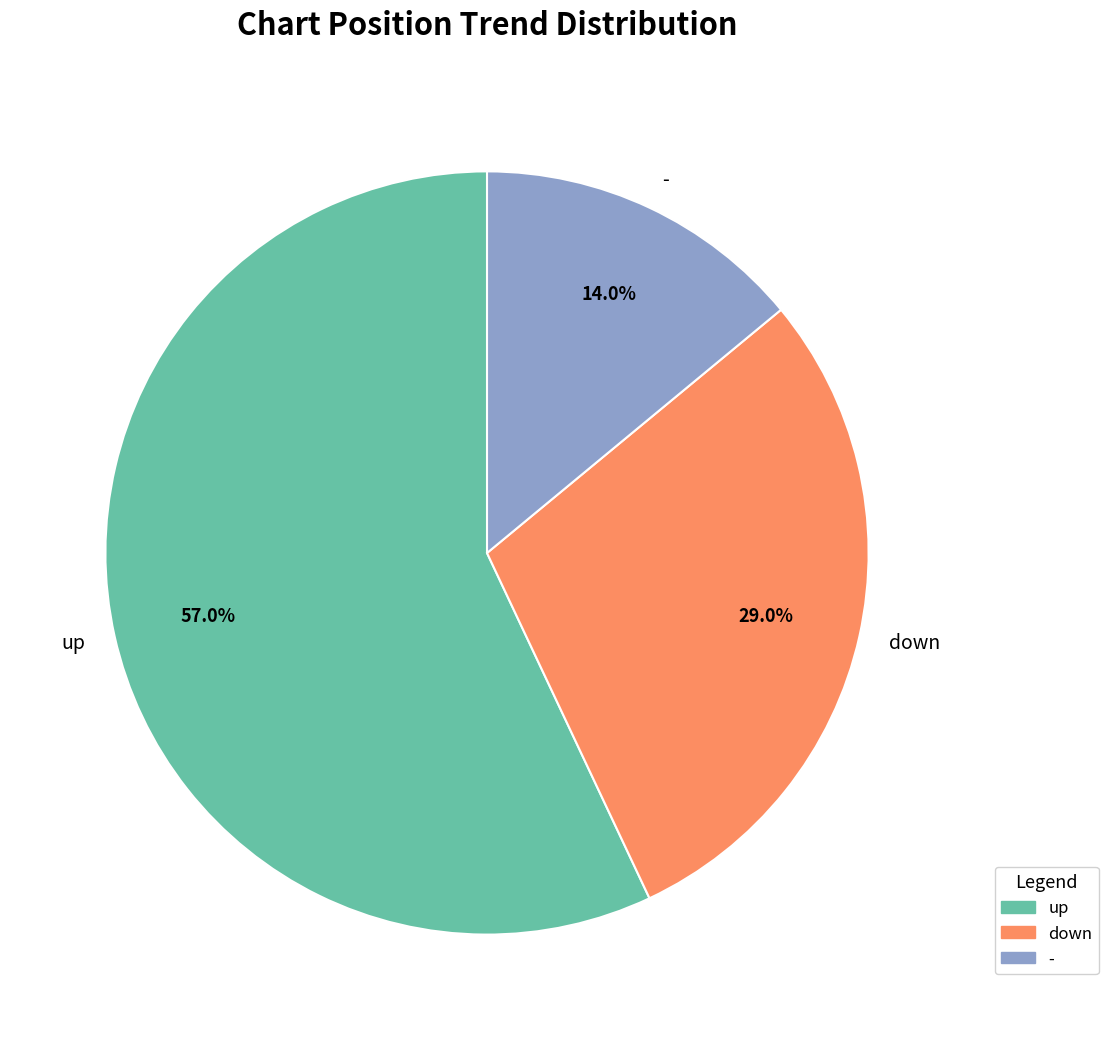

Does up account for over 50% of the chart?

Yes